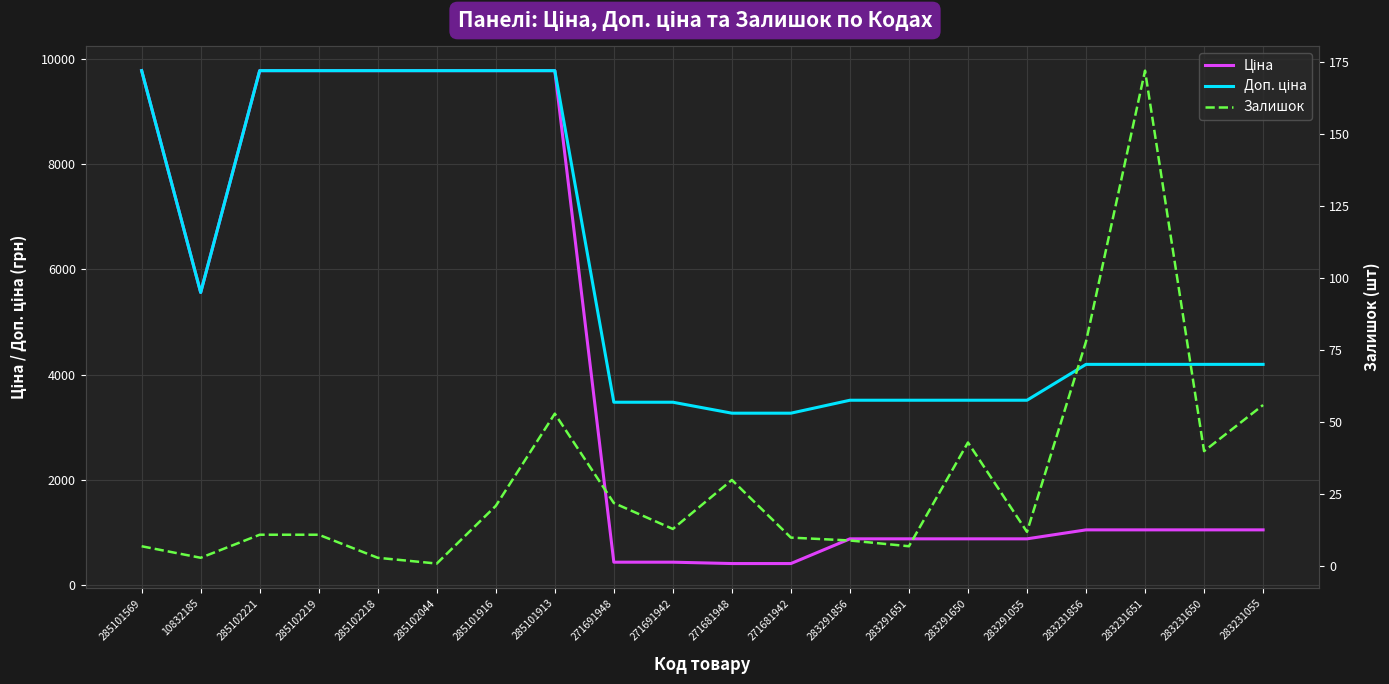

What is the average value of the Доп. ціна series?

5914.5